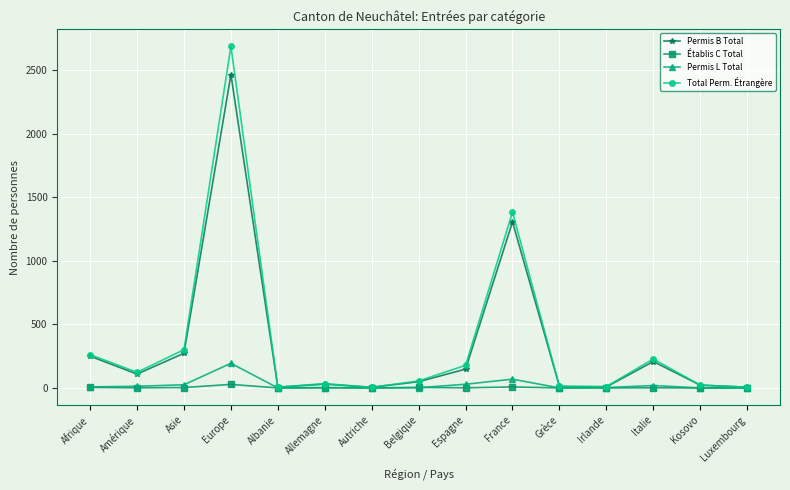

What is the difference between the maximum and minimum values in the Établis C Total series?

28